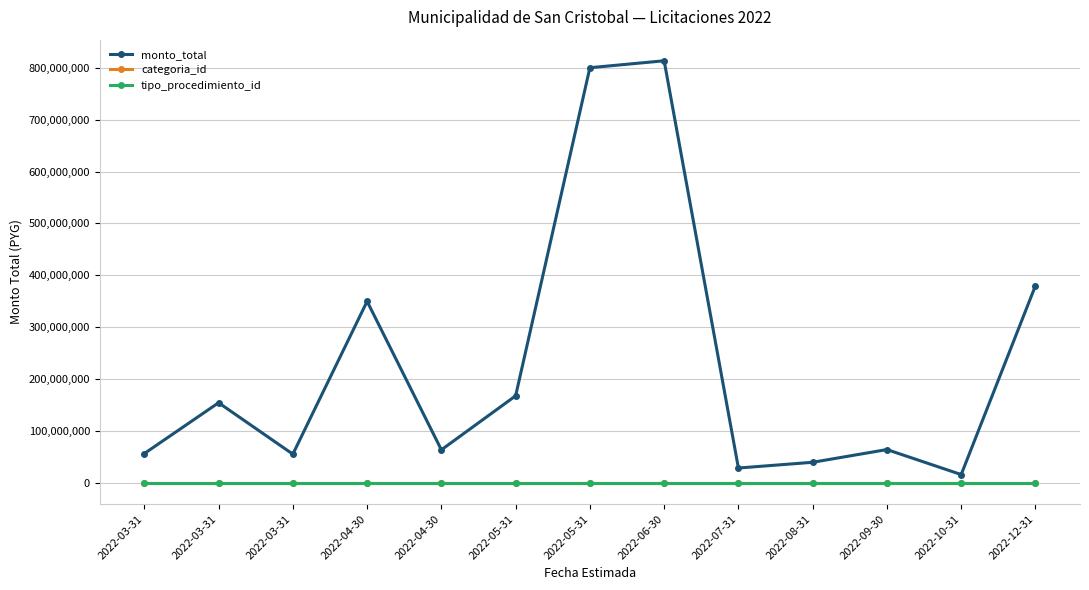

What is the value of the monto_total point at the 8th from the left?

813357122